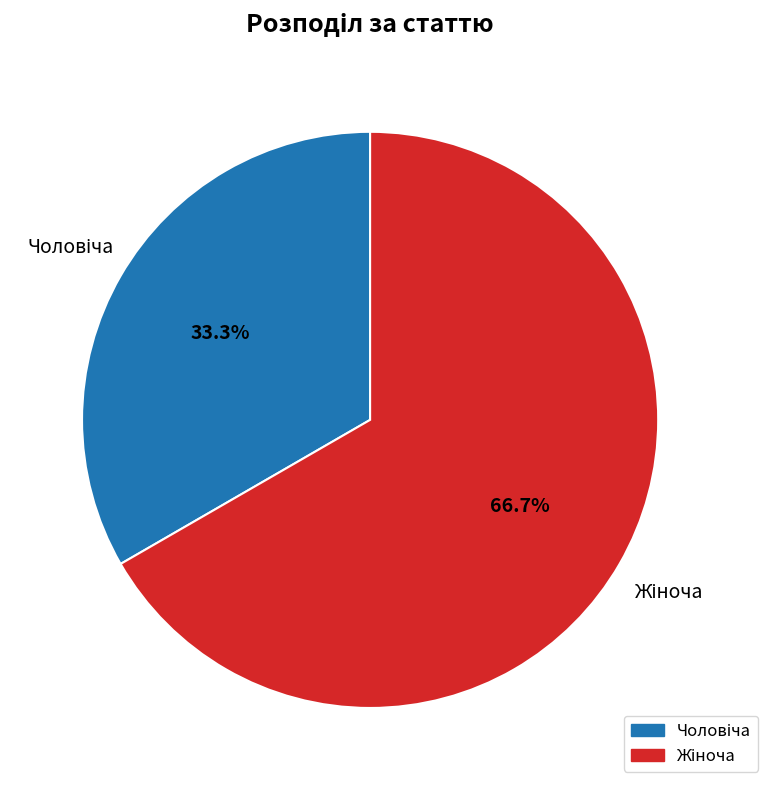

Does any single category account for the majority?

Yes